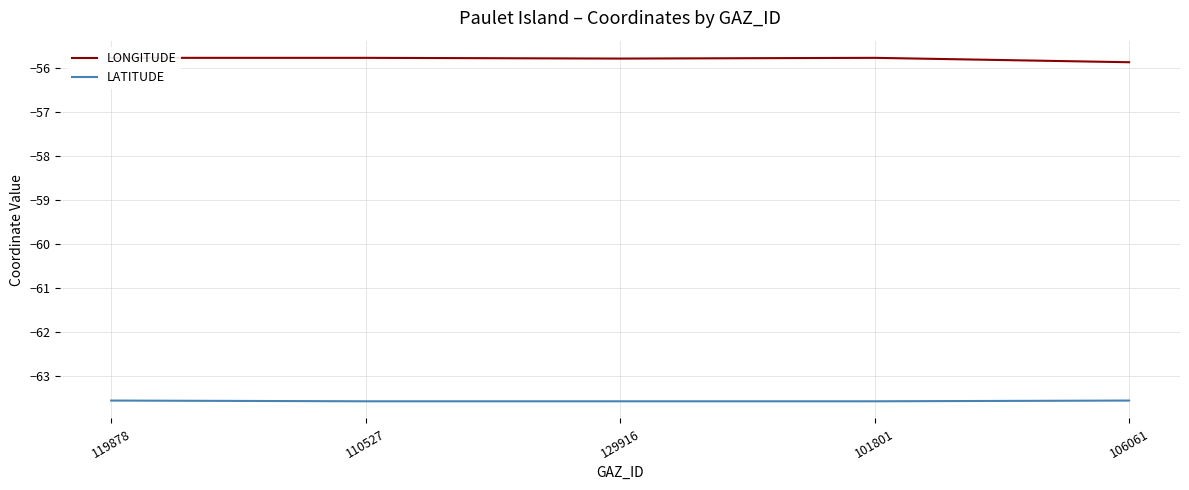

Reading left to right, list all the values displayed in this chart.

LONGITUDE: 119878=-55.8	110527=-55.8	129916=-55.8	101801=-55.8	106061=-55.9
LATITUDE: 119878=-63.6	110527=-63.6	129916=-63.6	101801=-63.6	106061=-63.6